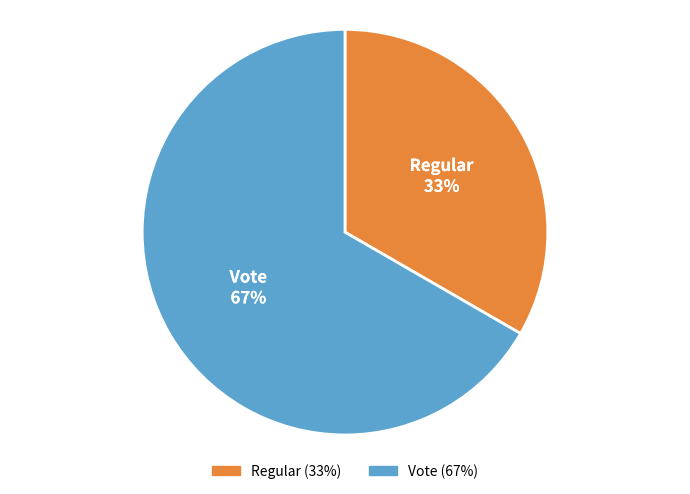

Rank the categories by value from lowest to highest.

Regular, Vote